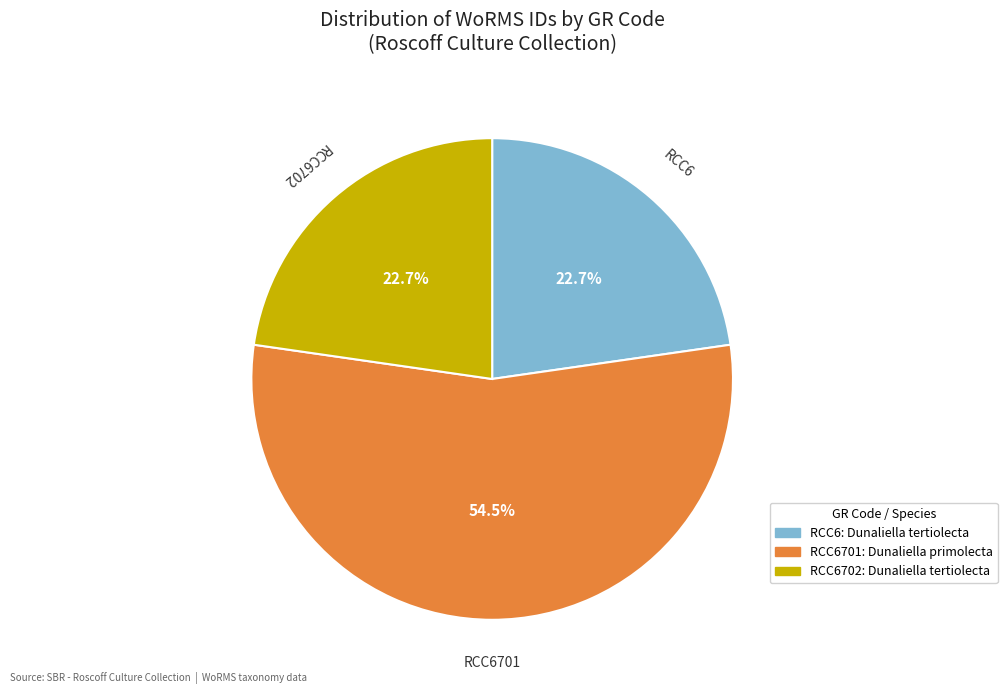

Is there a majority slice in this chart?

Yes